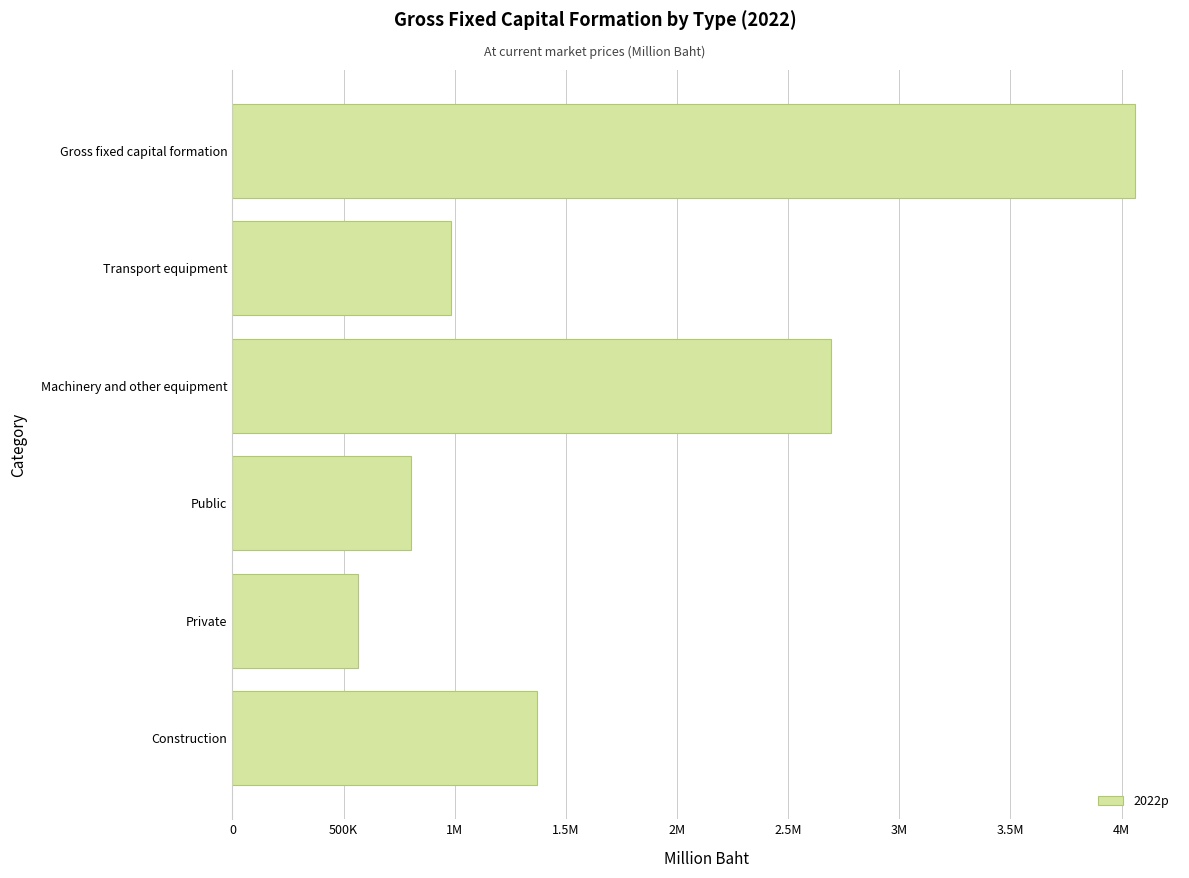

What is the minimum value shown in the chart?

566998